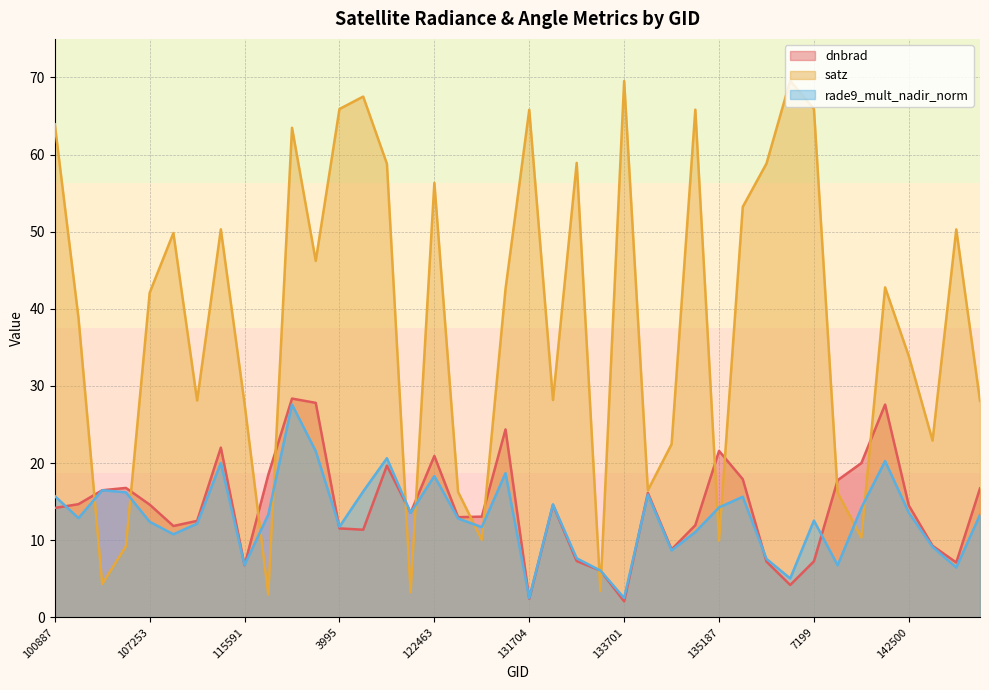

What is the lowest value of the rade9_mult_nadir_norm series?

2.5